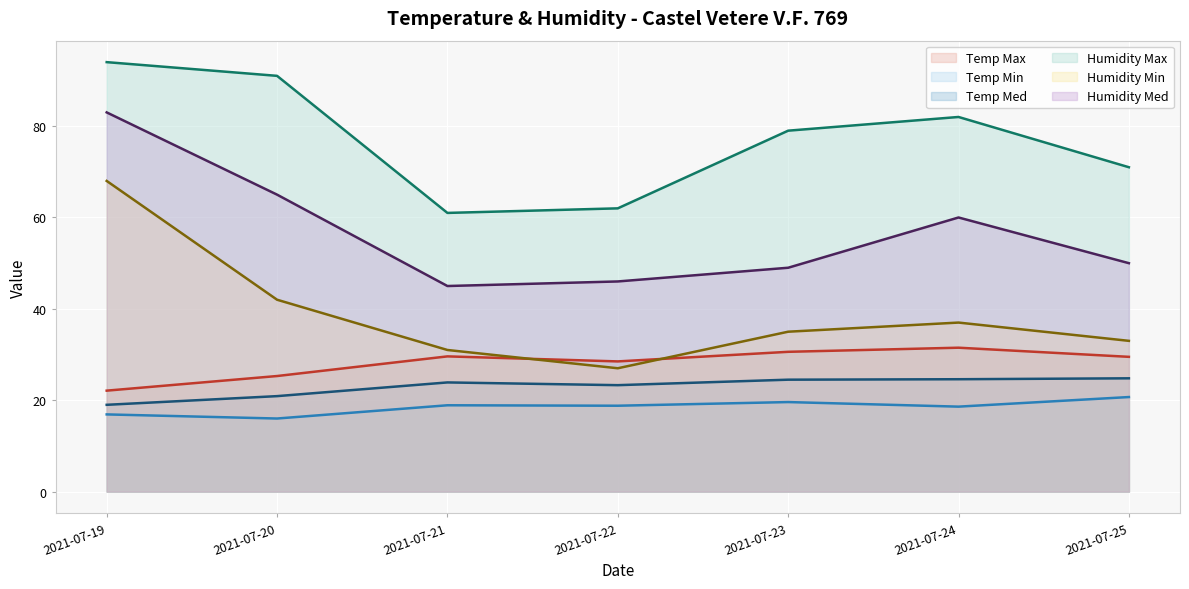

What is the difference between the Humidity Med values at 2021-07-25 and 2021-07-23?

1.0